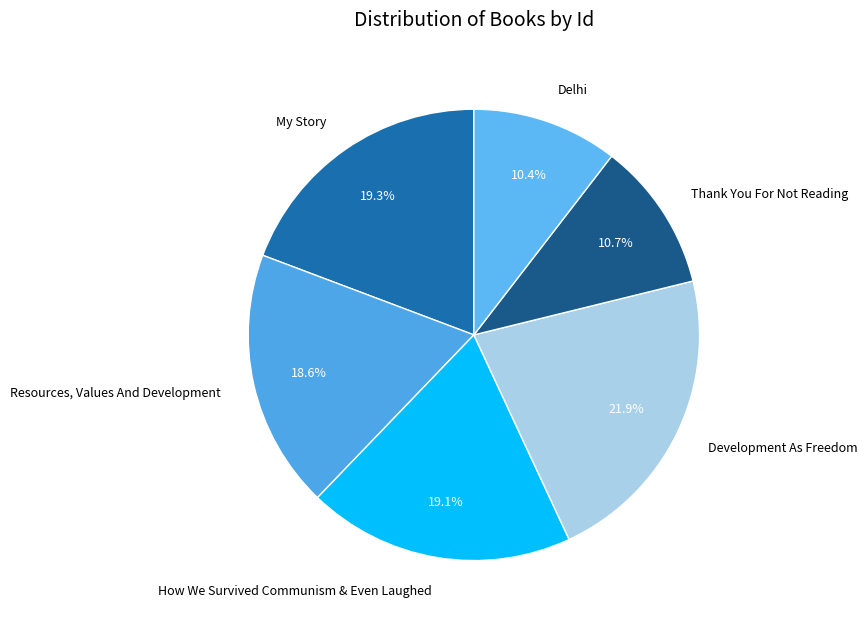

Is there a majority slice in this chart?

No